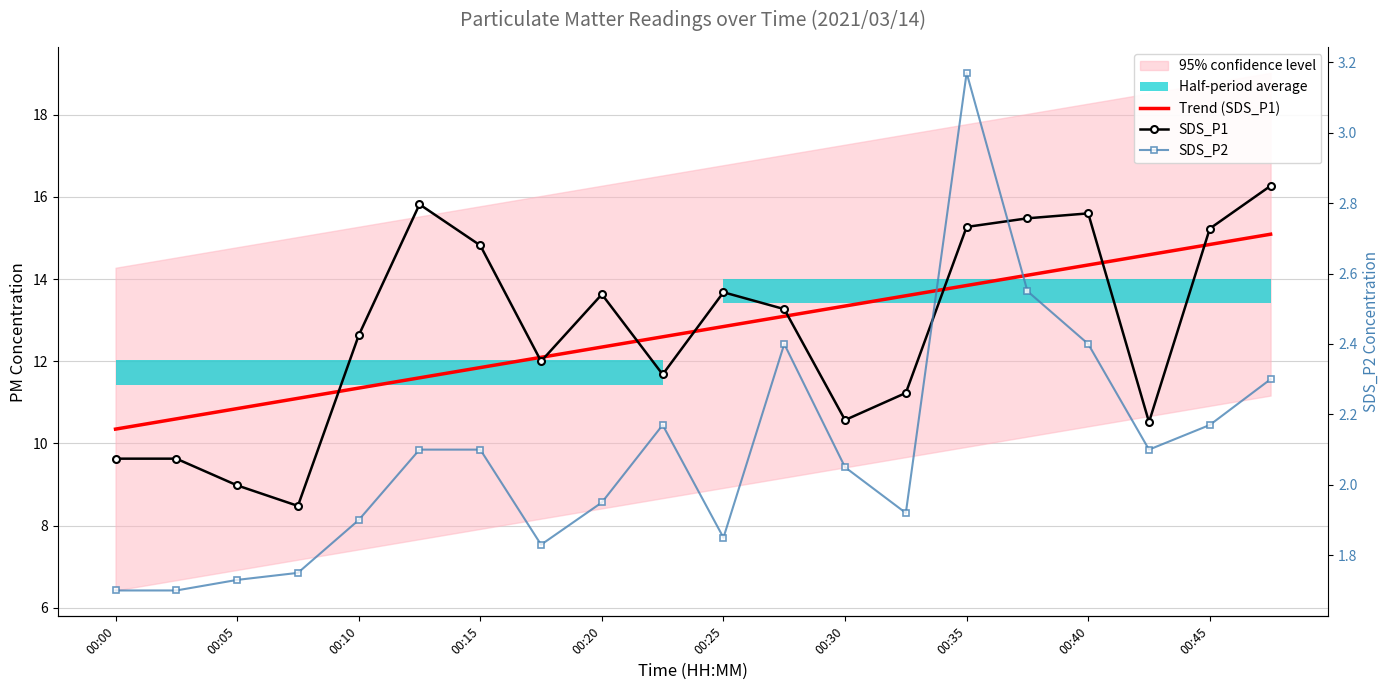

How many lines are shown in the chart?

3